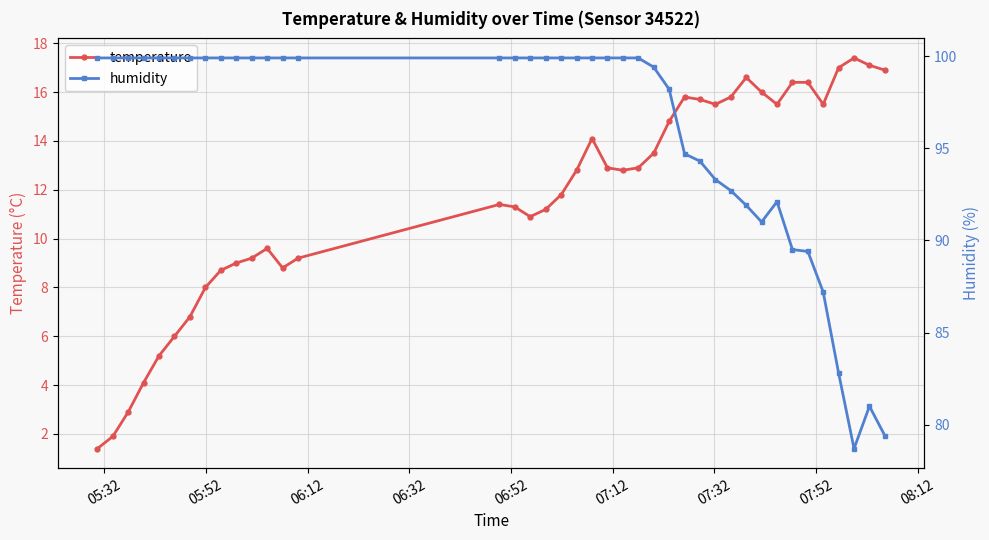

True or false: temperature has more than 1 points higher than both neighbors.

True